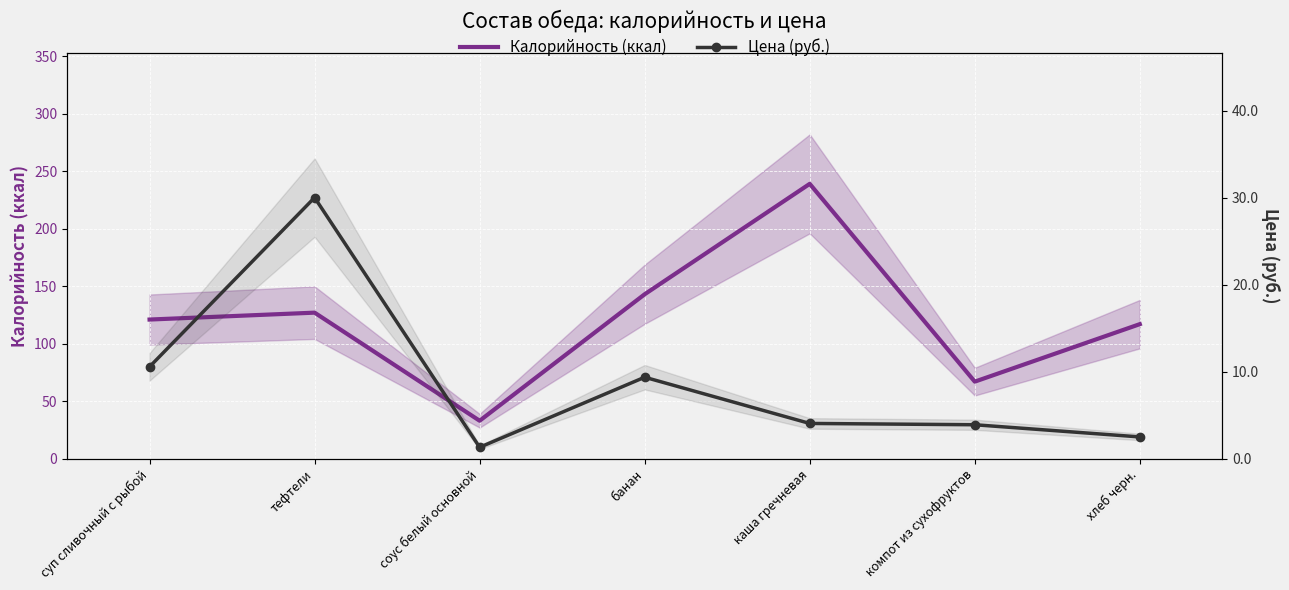

The Калорийность (ккал) series shows 47.9 at хлеб черн.. True or false?

False